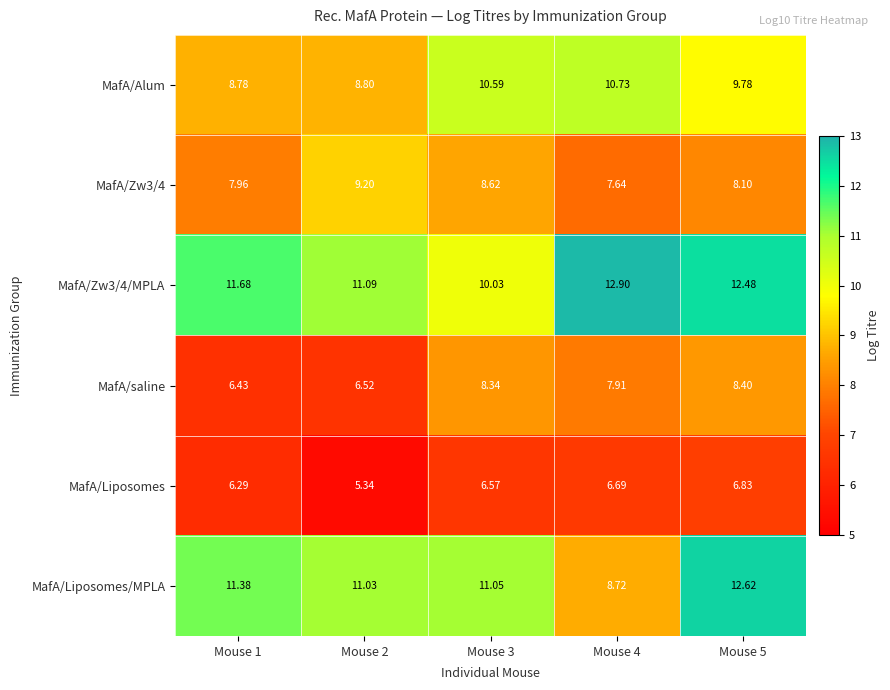

Is the value of MafA/Alum at Mouse 2 greater than the value of MafA/saline at Mouse 1?

Yes